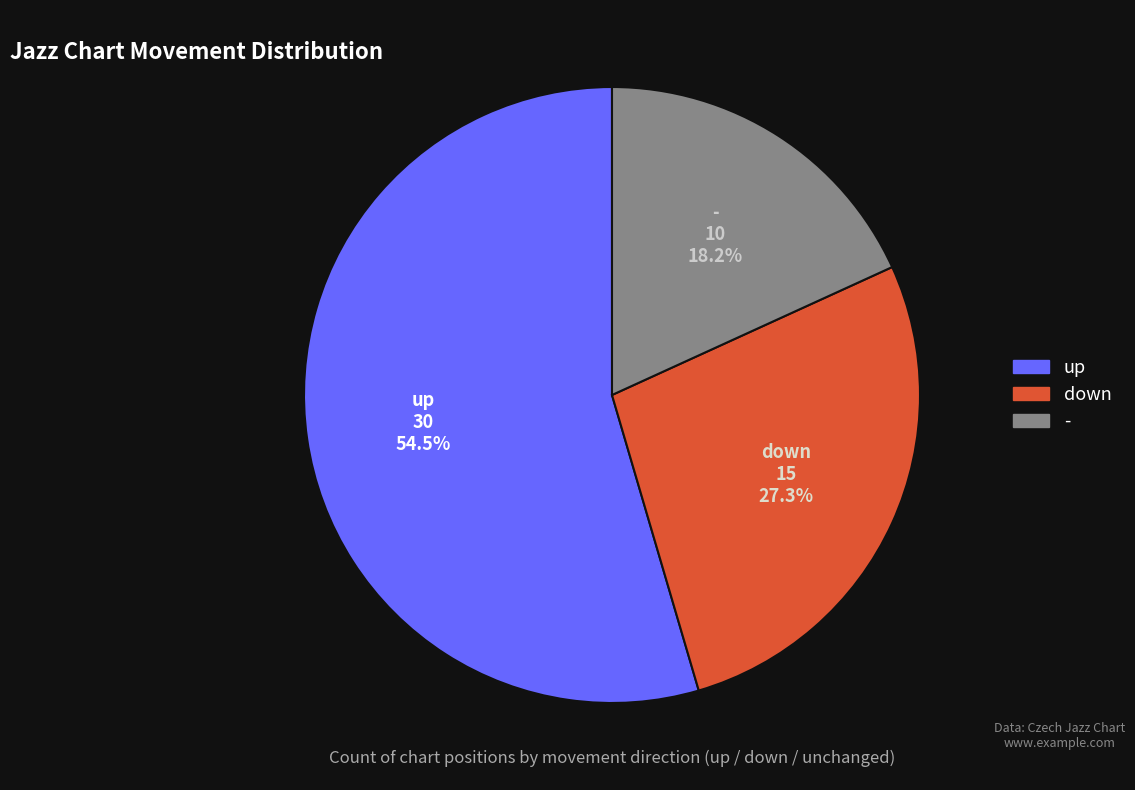

What is the ratio of the value at - to the value at up?

0.3